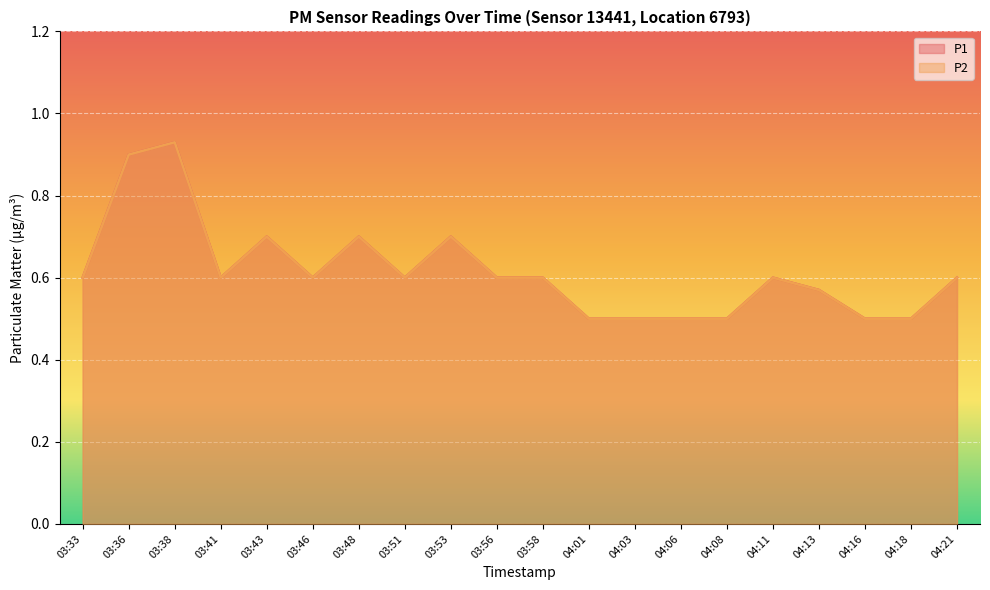

True or false: P1 and P2 cross at least once.

False